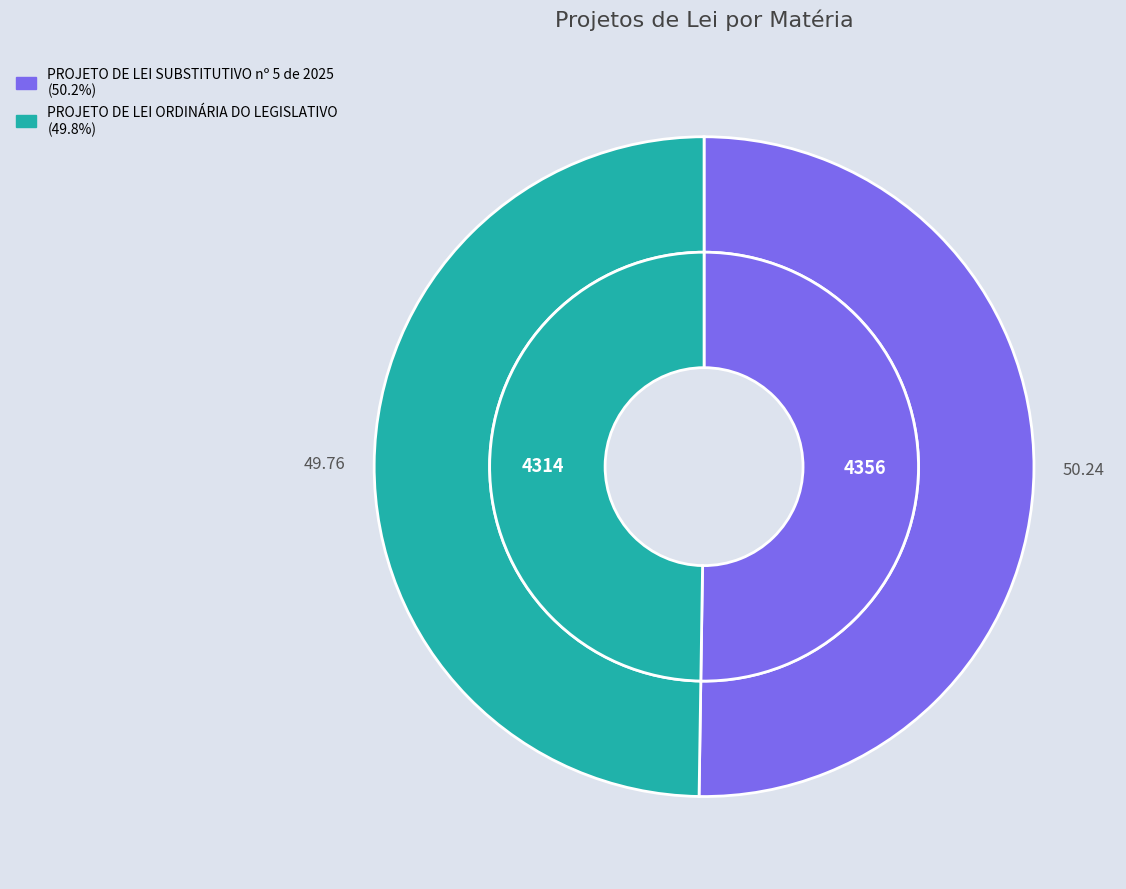

Does any single category account for the majority?

Yes